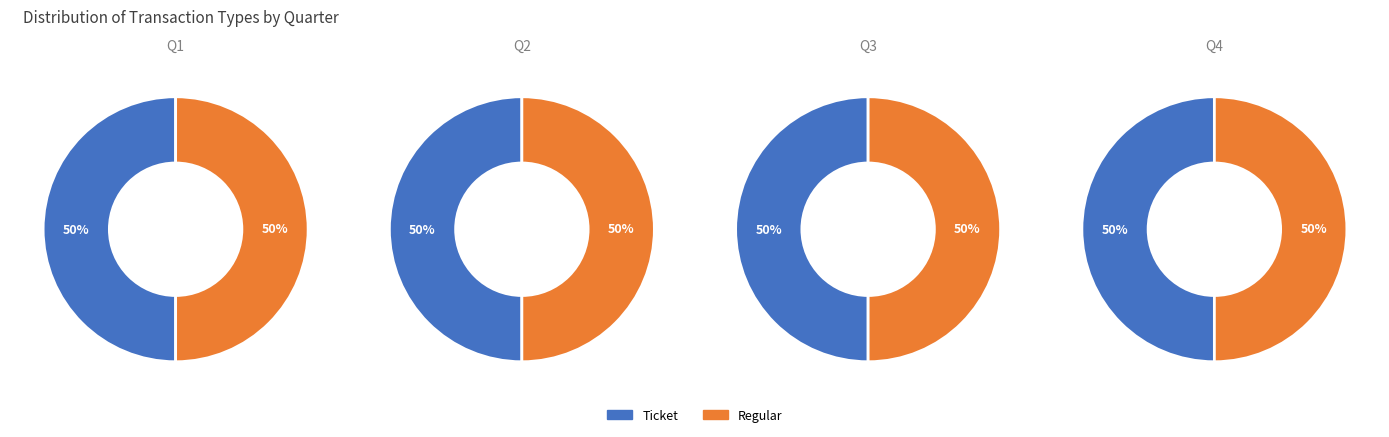

Rank the series by their maximum value, from lowest to highest.

Ticket, Regular